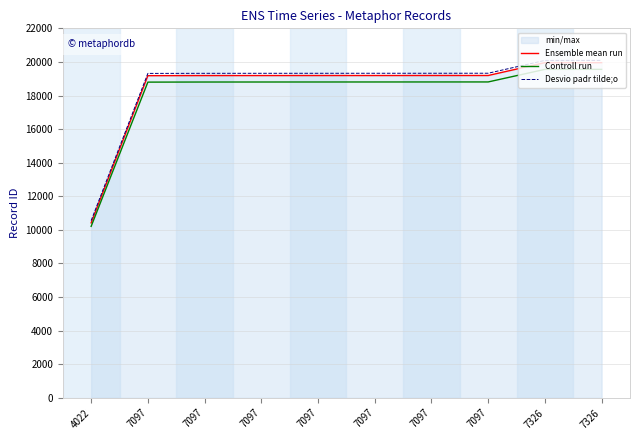

True or false: Ensemble mean run has a value of 16352.2 at 4022.

False